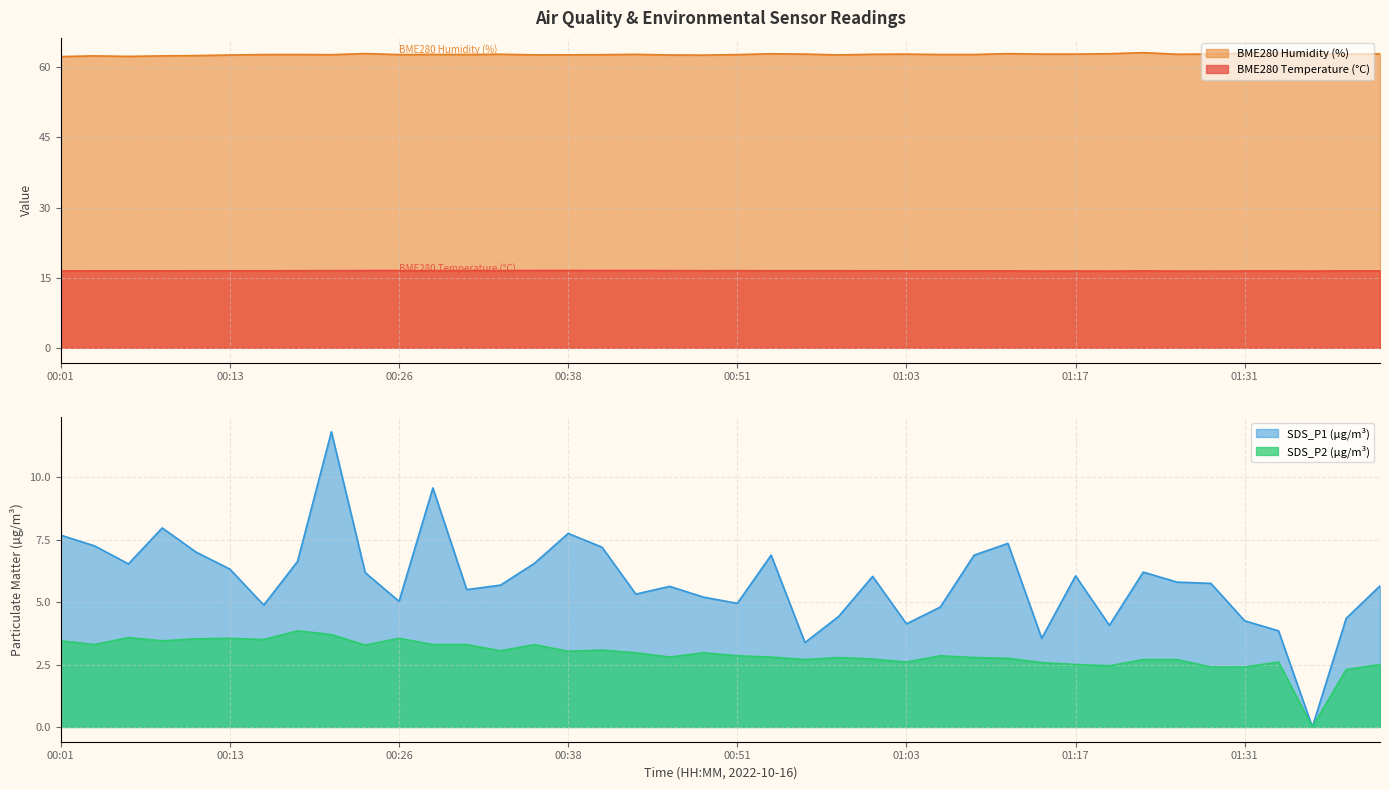

What is the sum of all BME280_humidity values?

2509.2